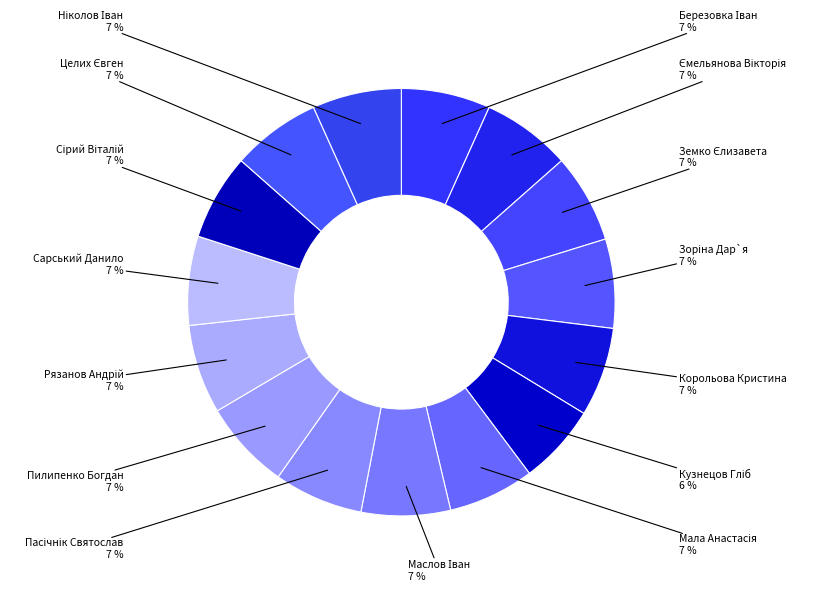

How many segments does this pie chart have?

15